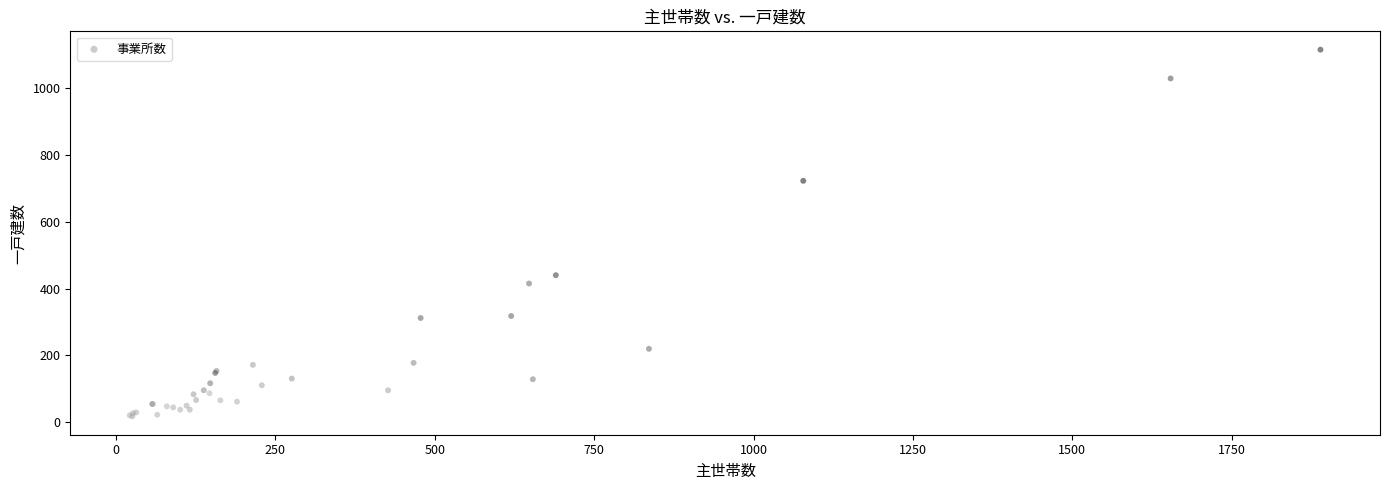

What Y value in the scatter plot is closest to 566?

440